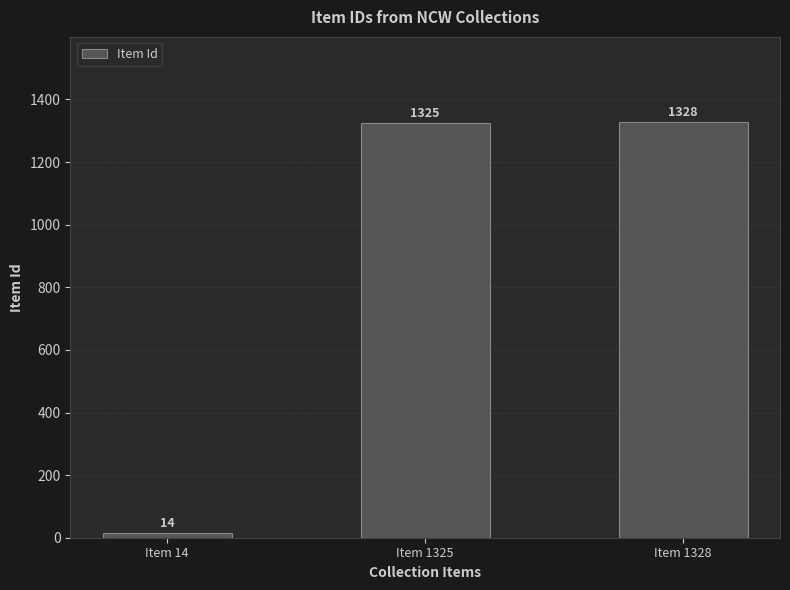

Reading left to right, extract all data points from this chart.

14	1325	1328